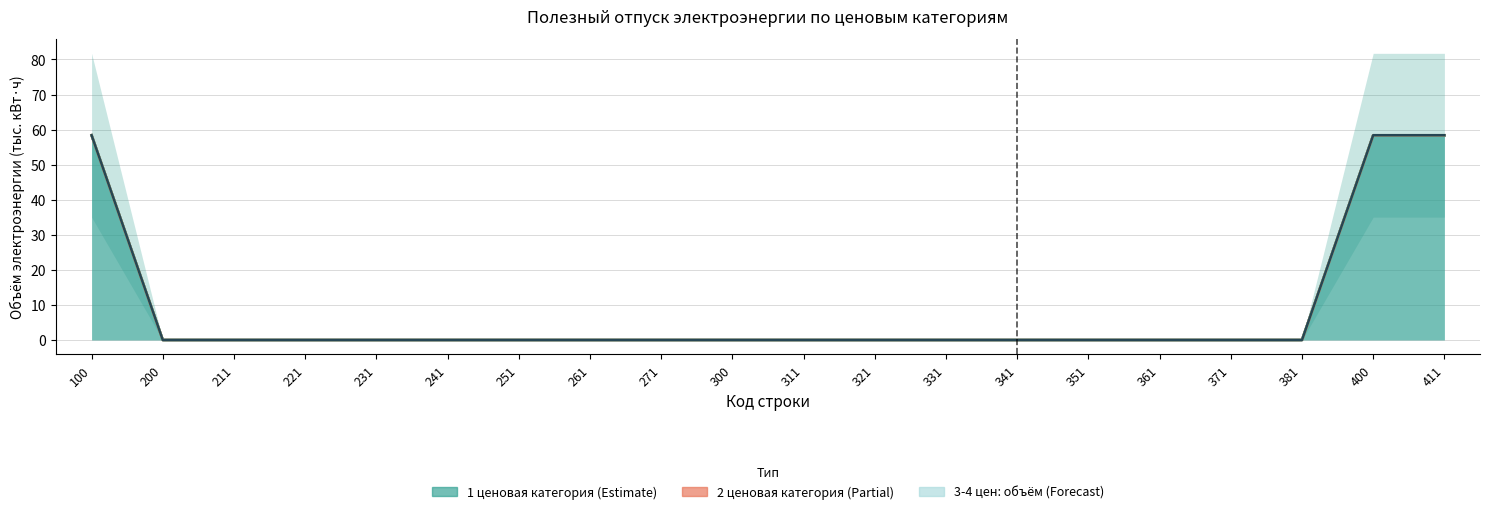

Does the chart display data point markers on the line(s)?

No